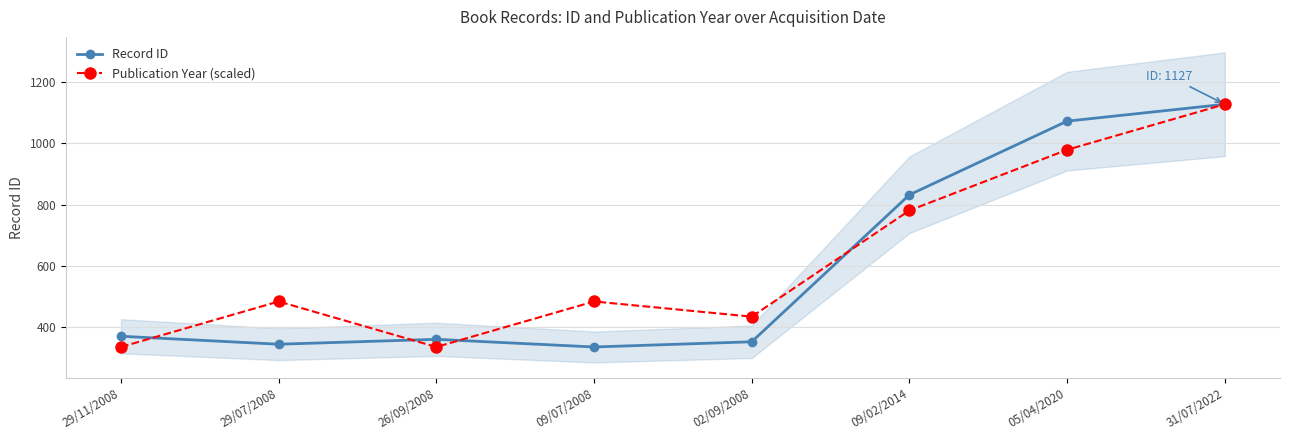

Rank the series at 05/04/2020 from highest to lowest value.

Record ID, Publication Year (scaled)